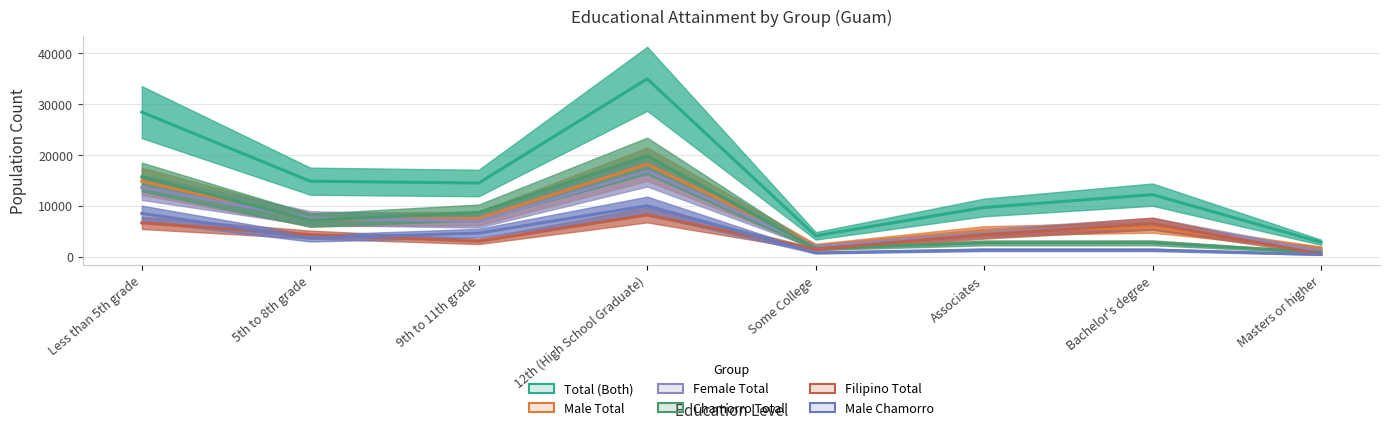

What are all the series names shown in the legend?

Total (Both), Male Total, Female Total, Chamorro Total, Filipino Total, Male Chamorro